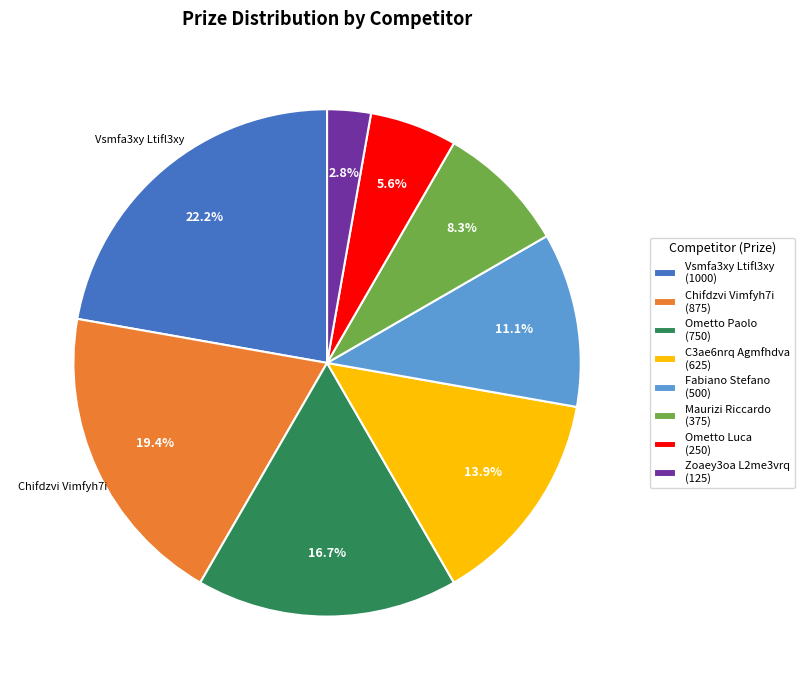

Approximately how many times larger is the value at Vsmfa3xy Ltifl3xy (1000) compared to Fabiano Stefano (500)?

2.0